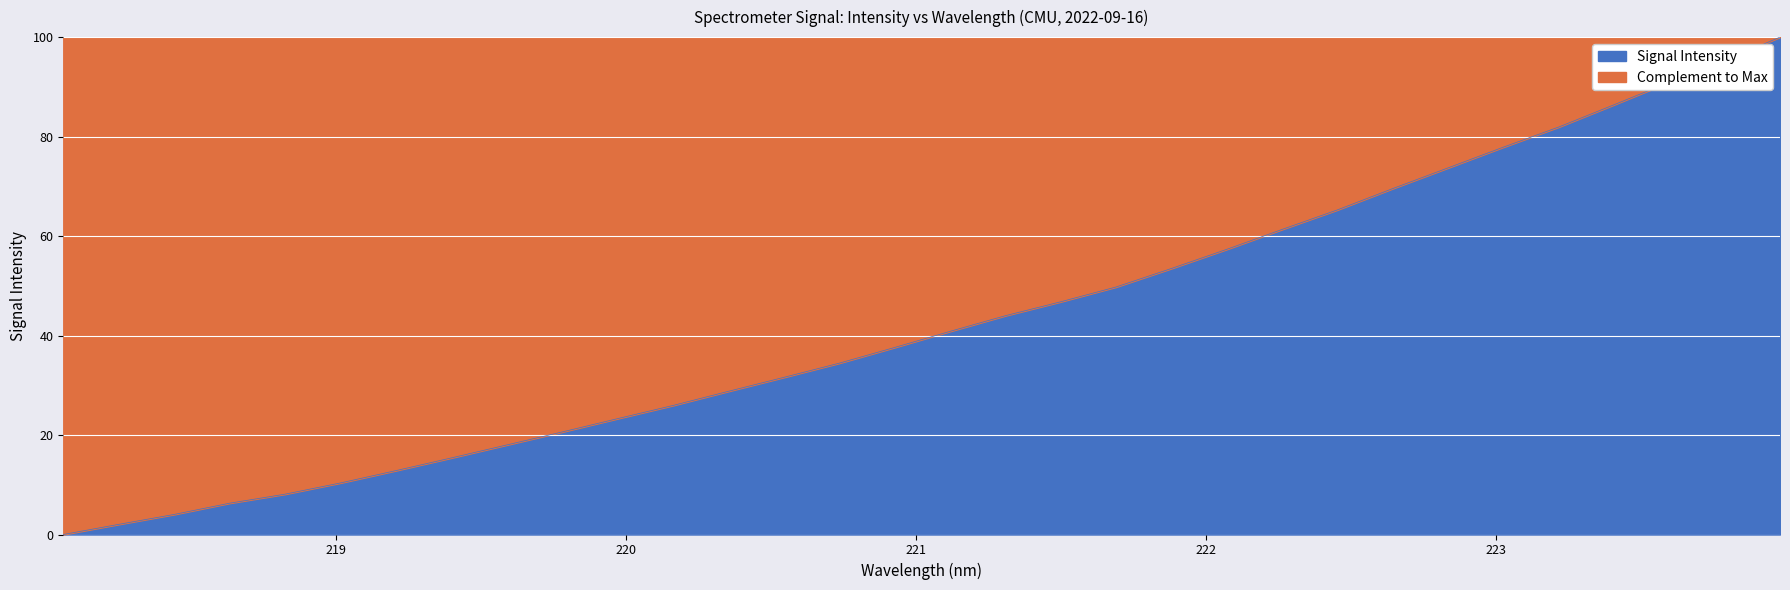

What is the sum of the values at 220.1623 and 220.7354?

60.4